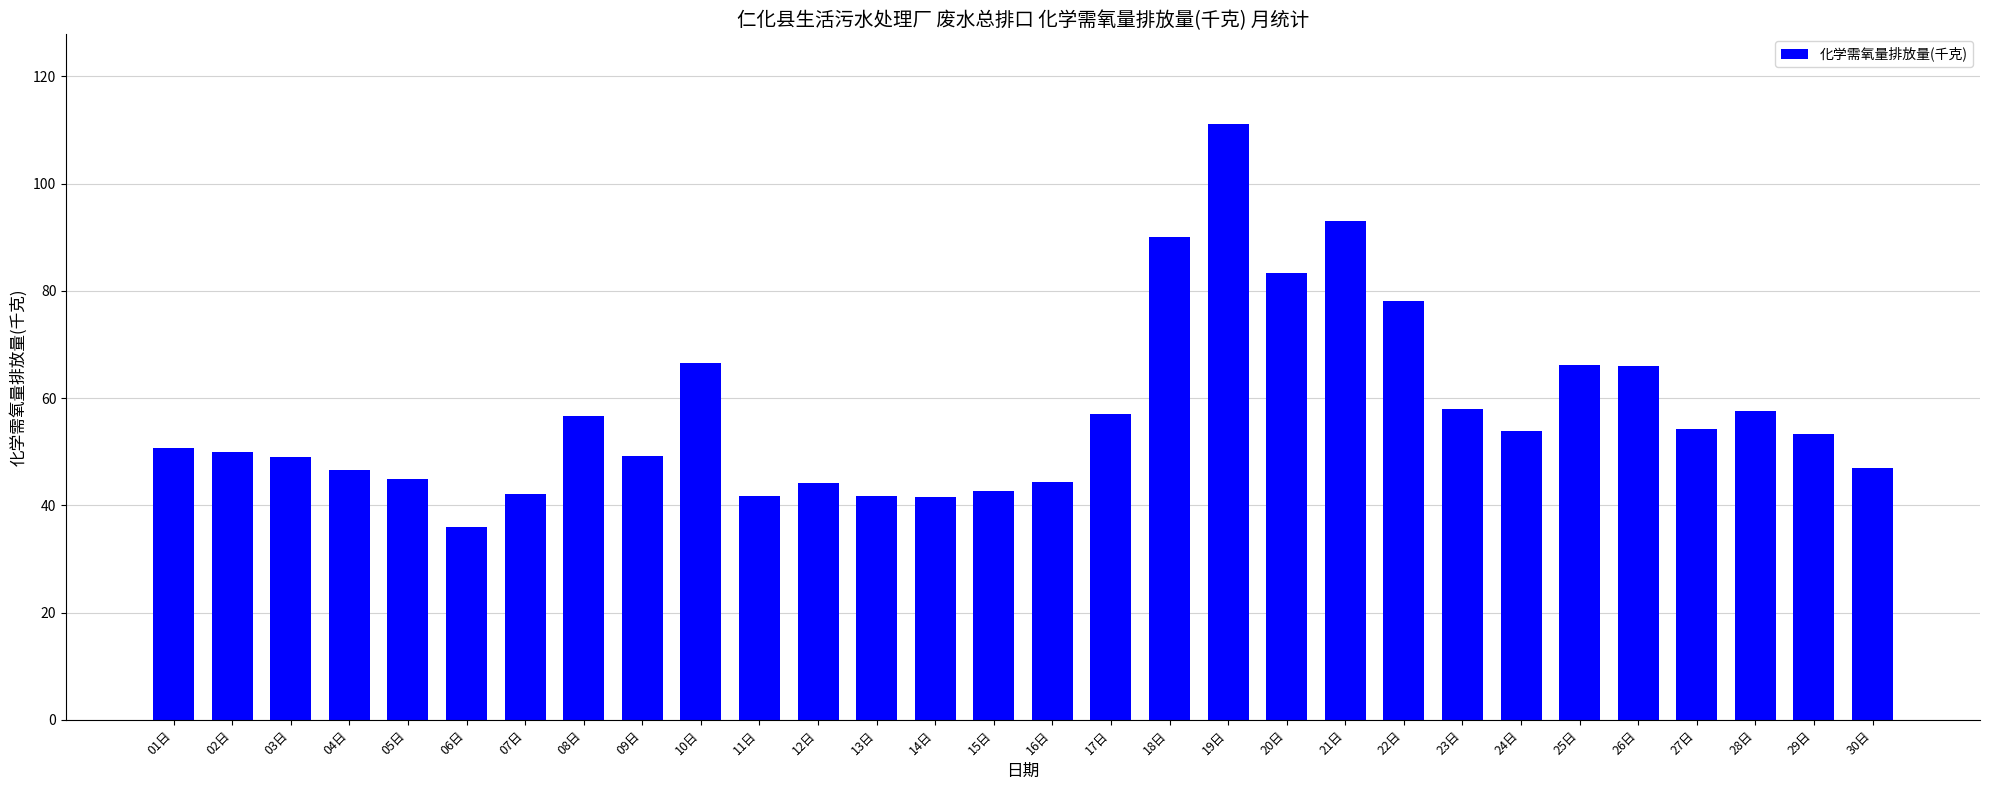

What is the change in value from 01日 to 08日?

+6.1